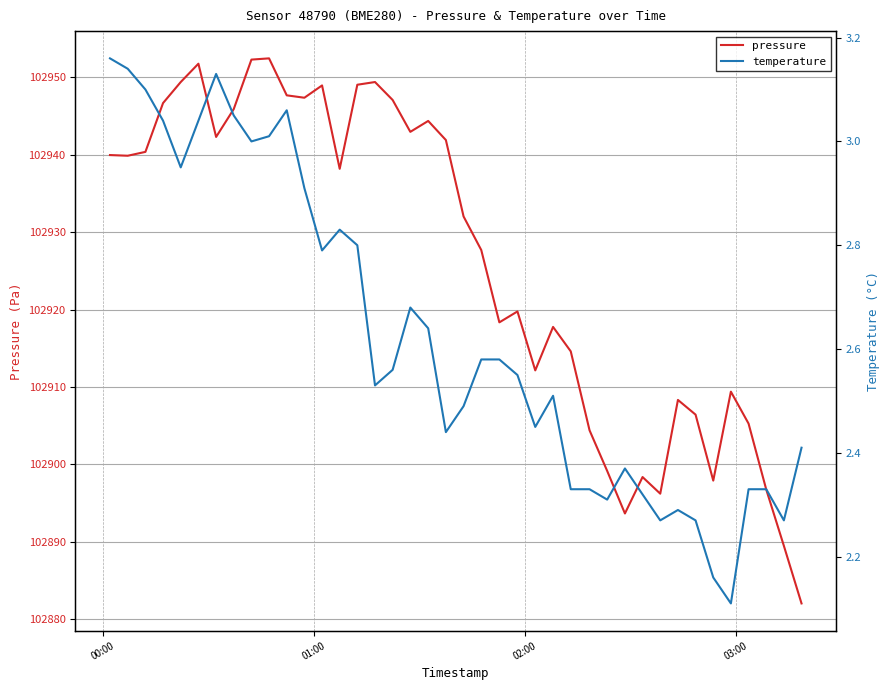

What is the highest value of the pressure series?

102952.5